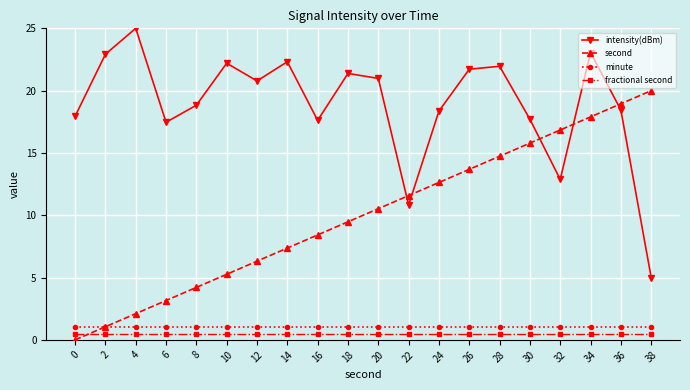

What is the maximum value for intensity(dBm)?

25.0